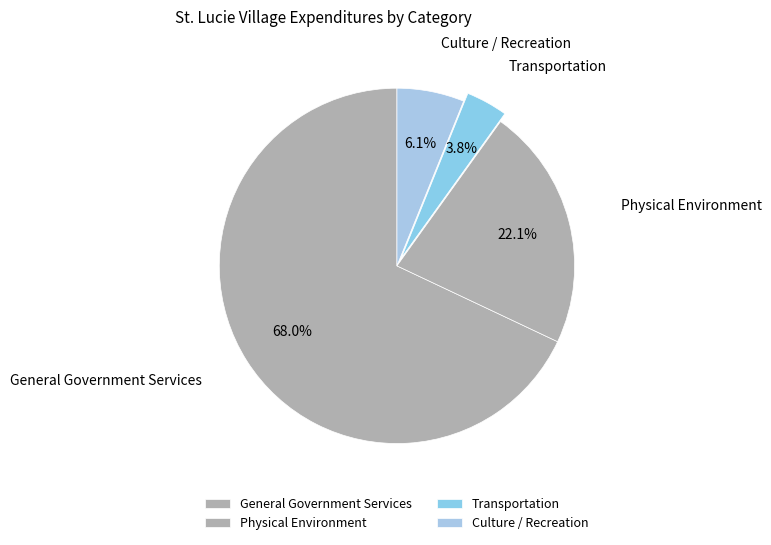

How many segments does this pie chart have?

4